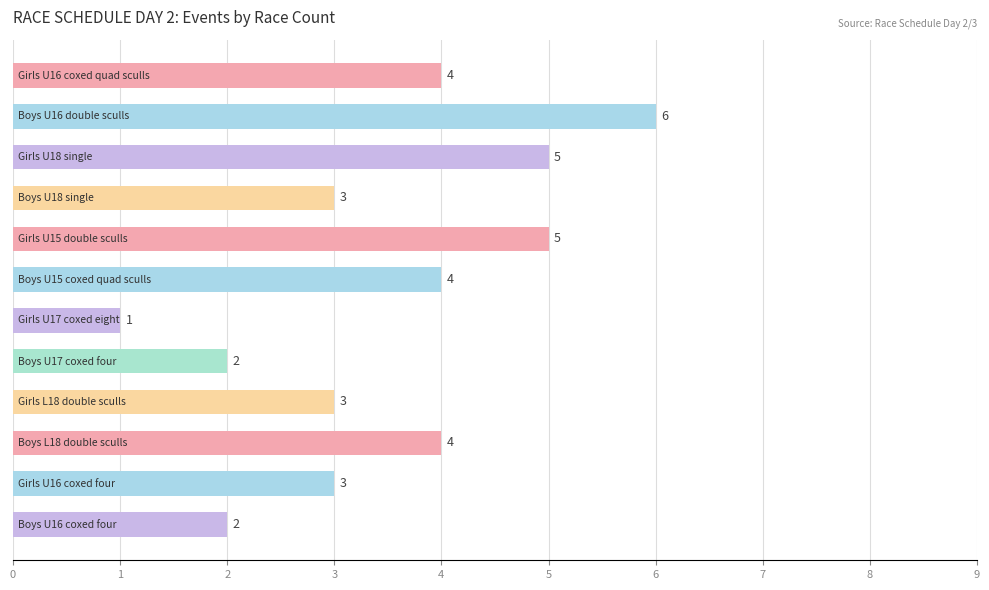

What is the greatest value displayed?

6